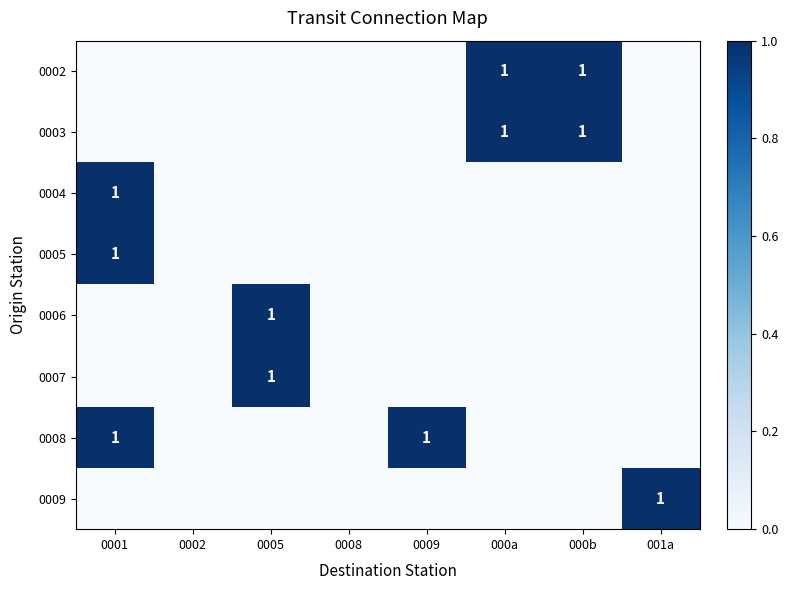

The 0003 series shows 1 at 000a. True or false?

True